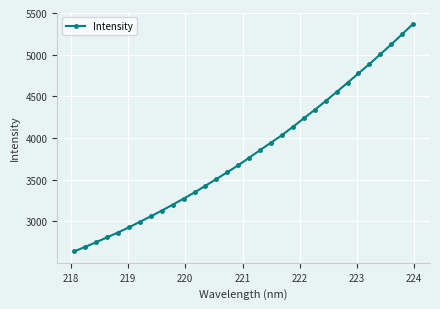

What is the value of the 21st point from the left?

4134.7